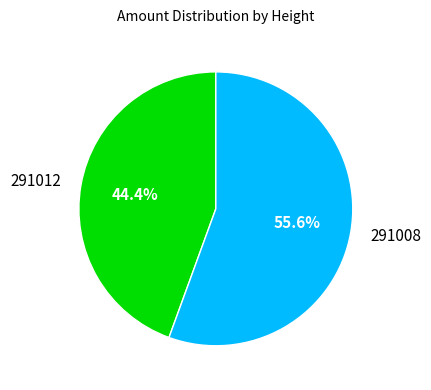

True or false: 291012 accounts for 56% of the total.

False